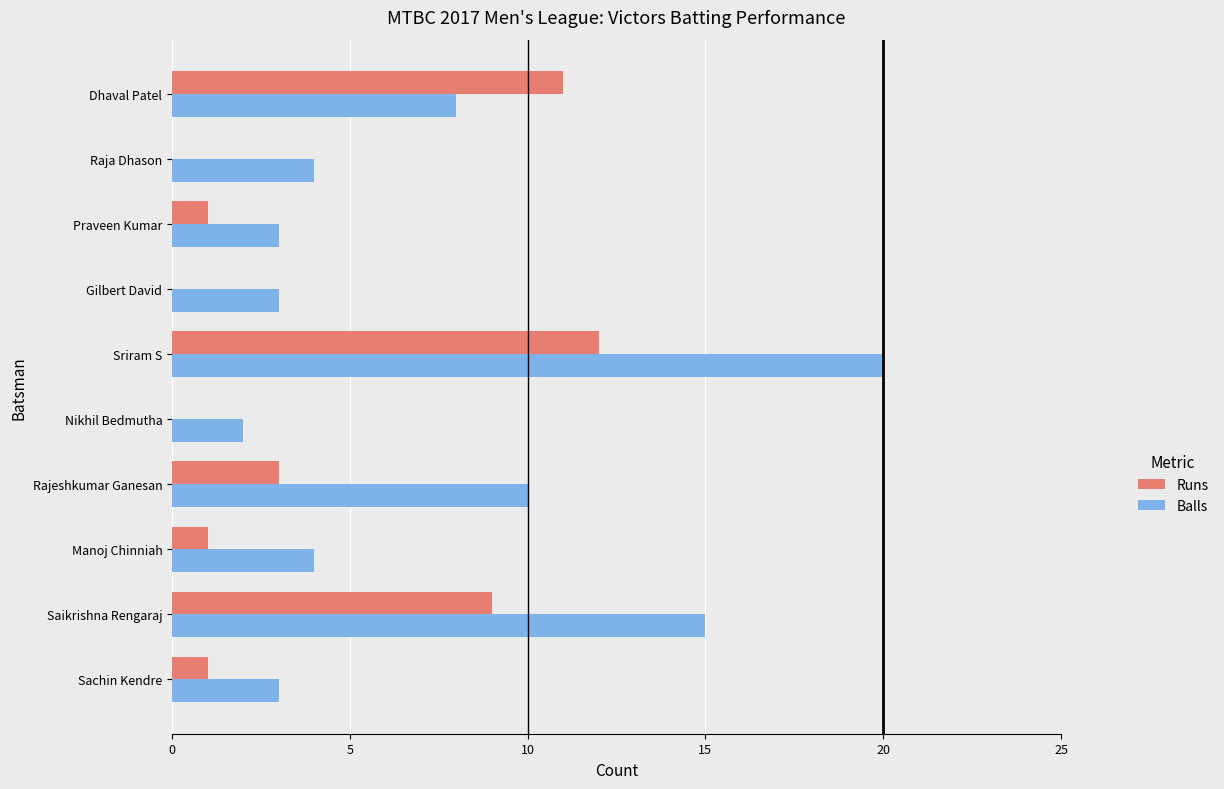

Is it true that Runs equals 12 at Sriram S?

True